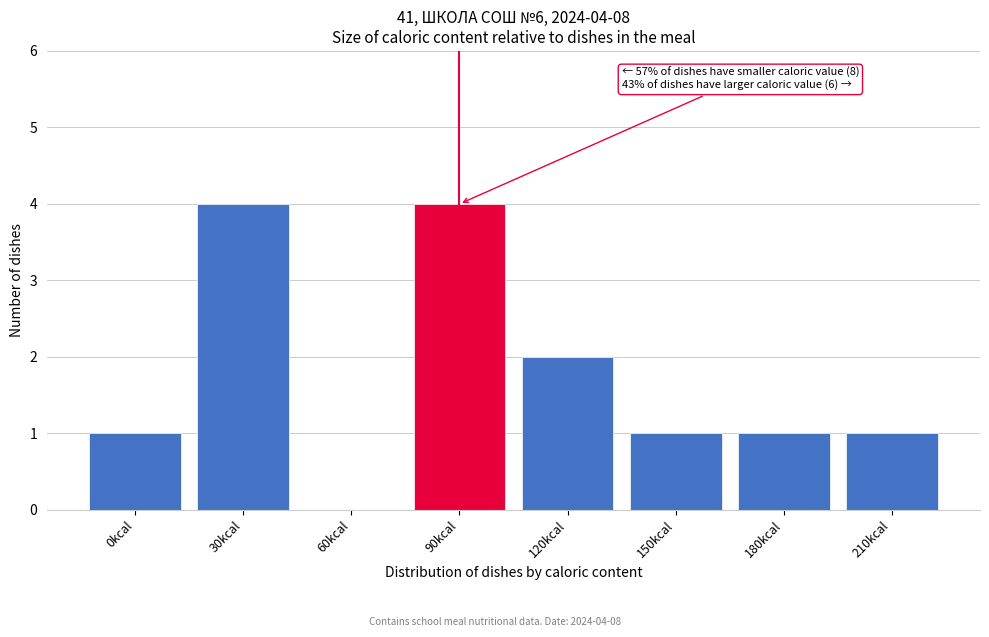

Reading left to right, list all the values displayed in this chart.

0kcal=1	30kcal=4	60kcal=0	90kcal=4	120kcal=2	150kcal=1	180kcal=1	210kcal=1